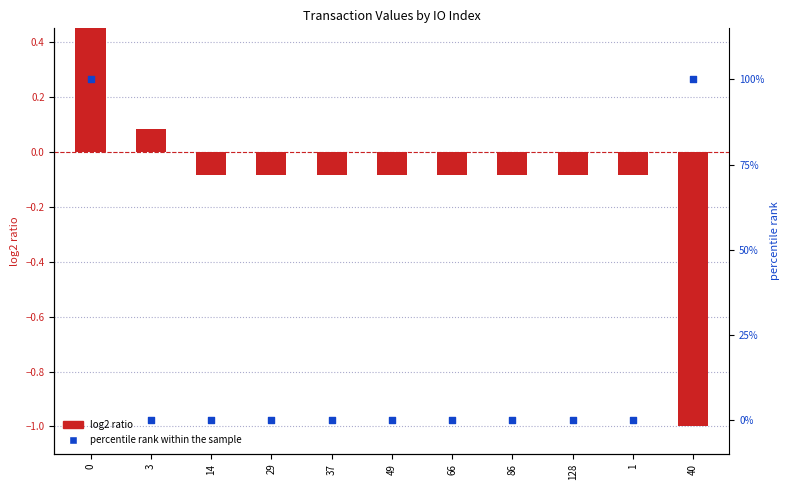

Which series reaches the minimum Y coordinate?

log2 ratio